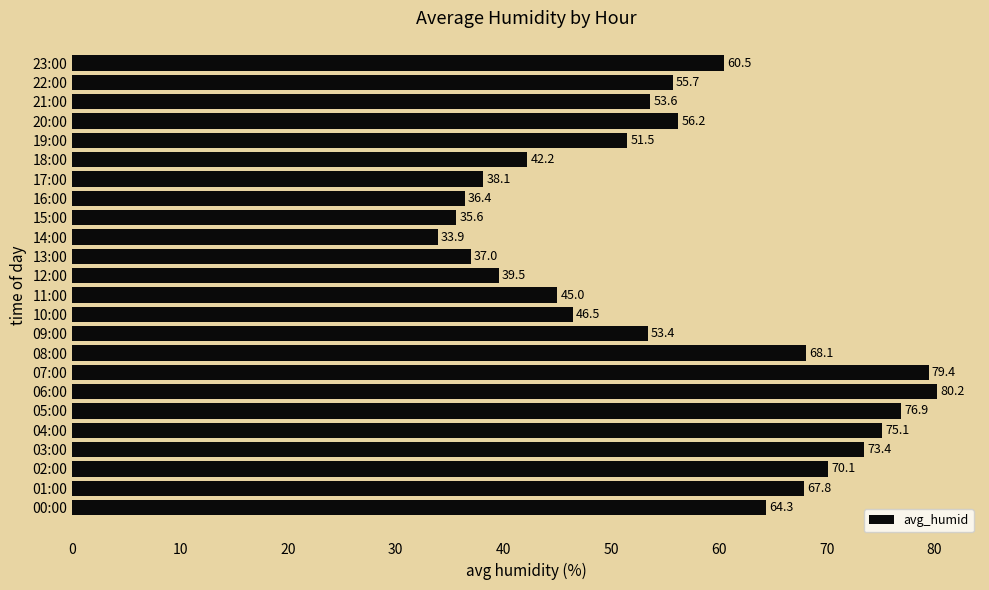

At which category does the chart reach its minimum across all series?

14:00